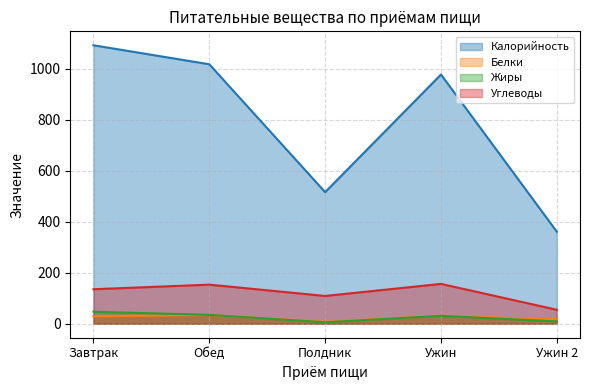

At which category does Жиры reach its first local valley?

Полдник